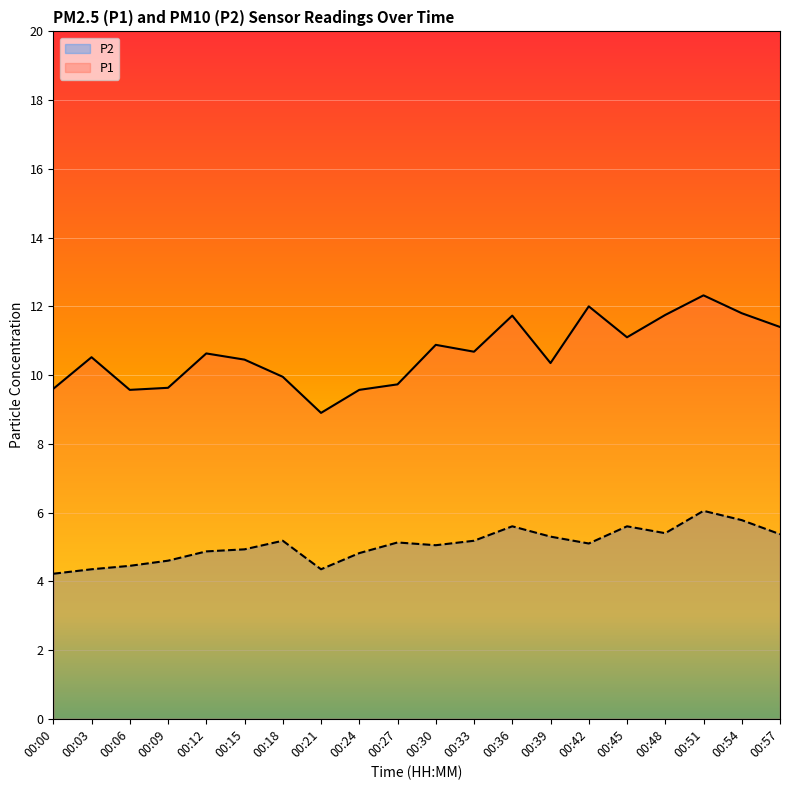

What is the difference between the highest and lowest values at 00:48?

6.3